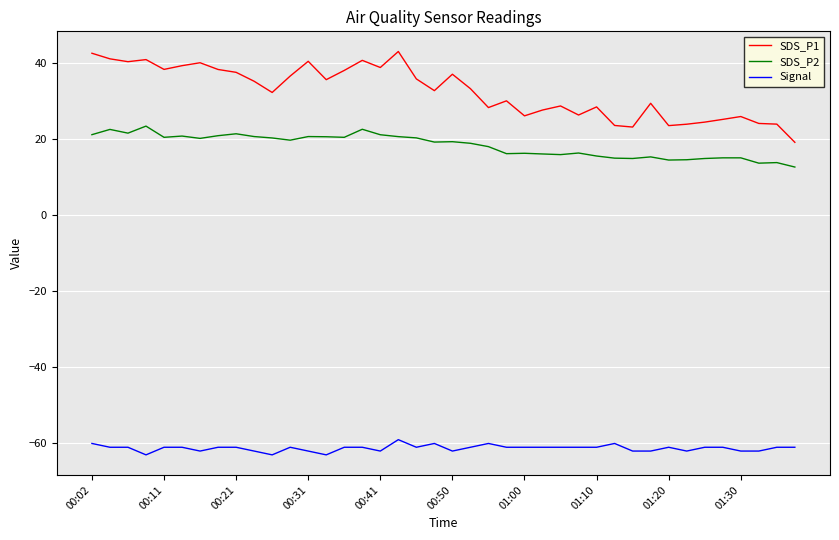

What is the average value of the SDS_P1 series?

32.6